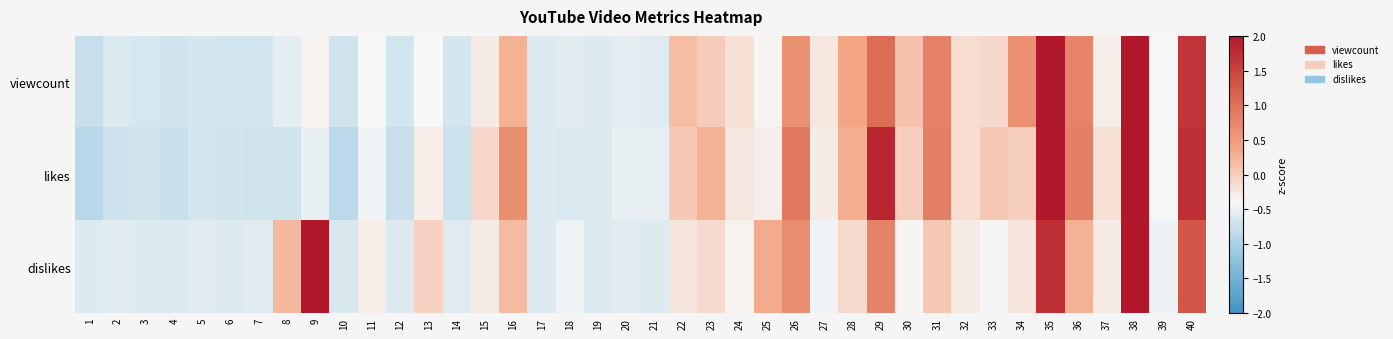

Rank the series by their maximum value, from lowest to highest.

likes, viewcount, dislikes